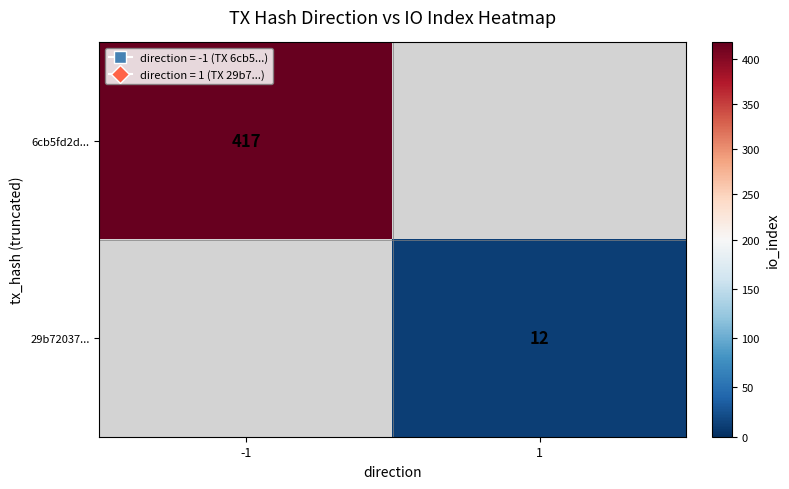

Is it true that 29b72037... equals 4 at 1?

False